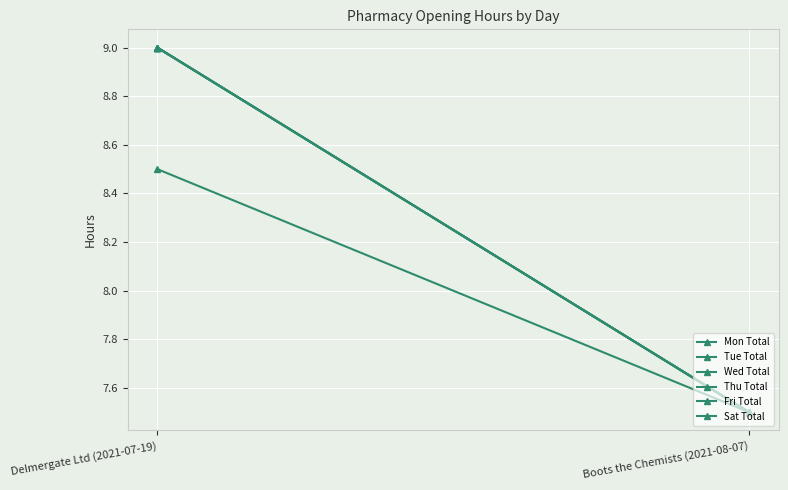

Reading right to left, transcribe all the data shown in this chart.

Mon Total: 7.5	9.0
Tue Total: 7.5	9.0
Wed Total: 7.5	9.0
Thu Total: 7.5	9.0
Fri Total: 7.5	9.0
Sat Total: 7.5	8.5